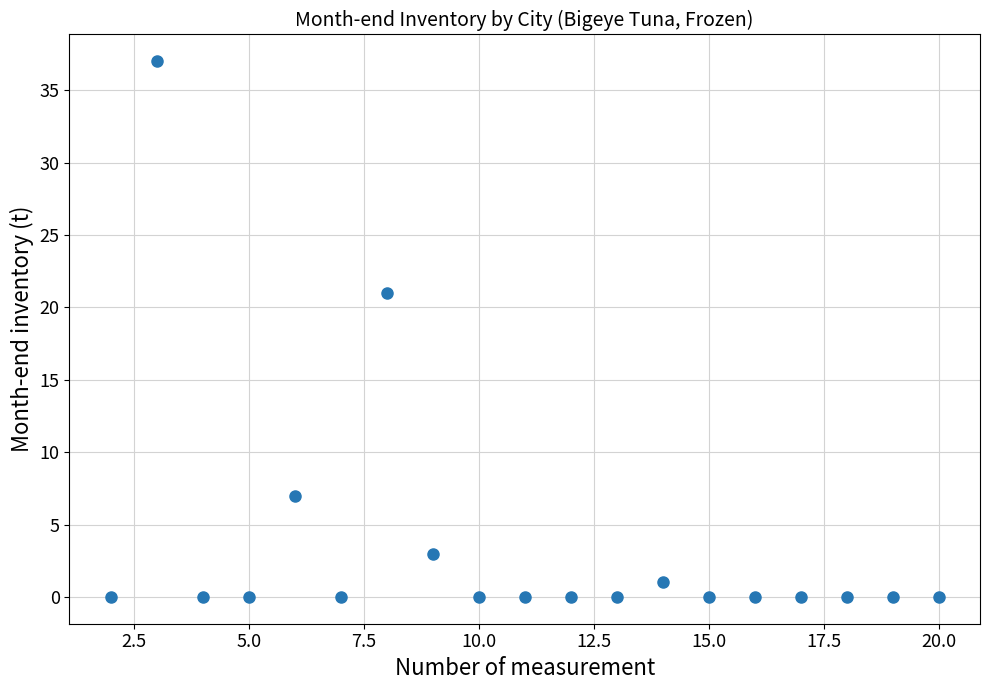

What Y value in the scatter plot is closest to 18?

21